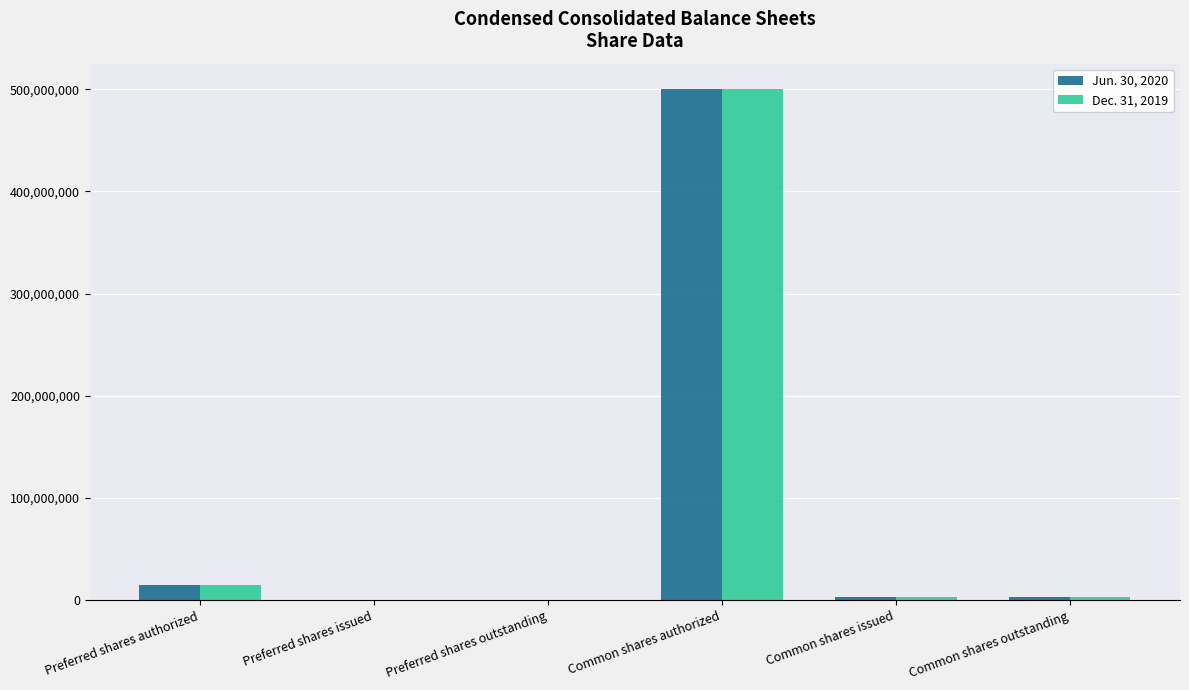

Reading left to right, what are all the values shown in this chart?

Jun. 30, 2020: Preferred shares authorized=15000000	Preferred shares issued=0	Preferred shares outstanding=0	Common shares authorized=500000000	Common shares issued=3232811	Common shares outstanding=3232811
Dec. 31, 2019: Preferred shares authorized=15000000	Preferred shares issued=0	Preferred shares outstanding=0	Common shares authorized=500000000	Common shares issued=3234232	Common shares outstanding=3234232